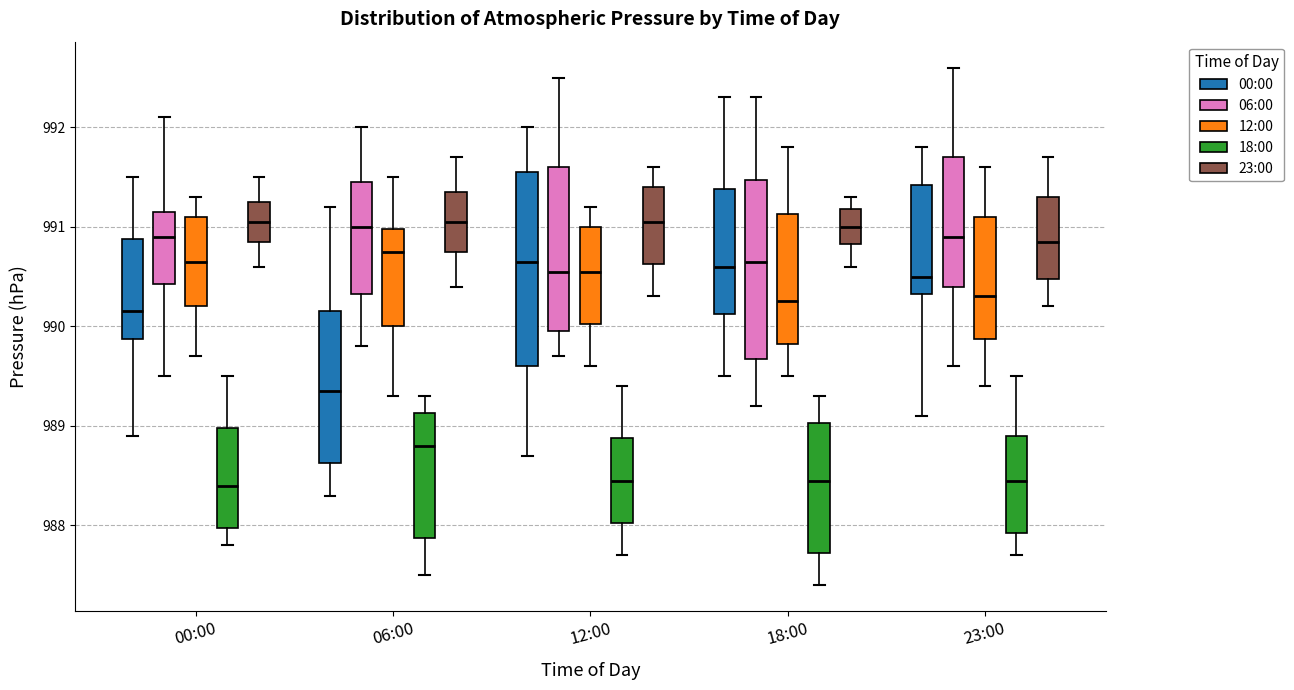

Comparing the boxes themselves (not the whiskers), which one is the tallest?

12:00 (00:00)